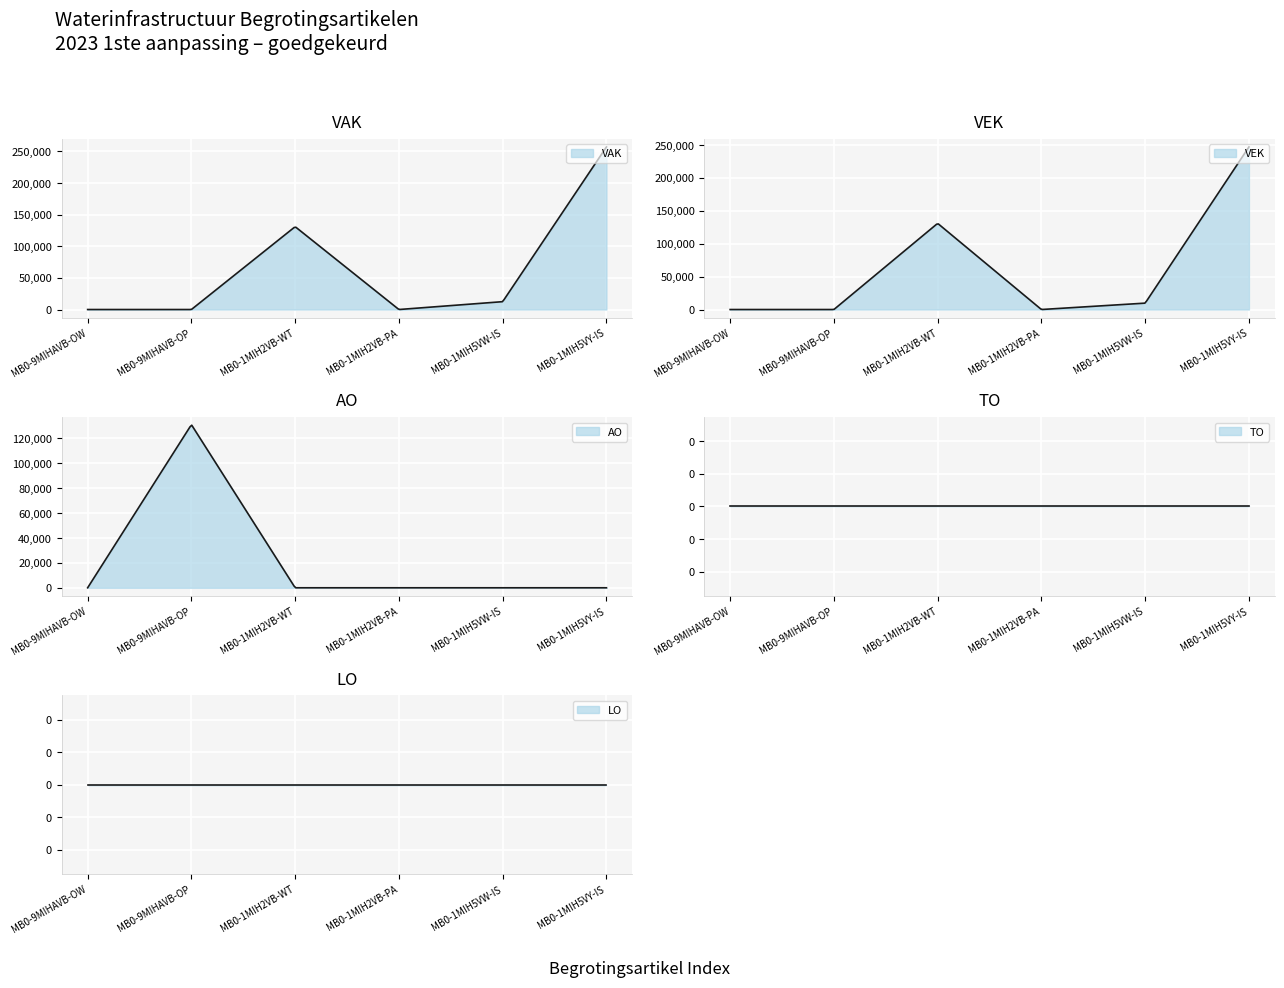

How many data points in VAK are less than 12421?

3